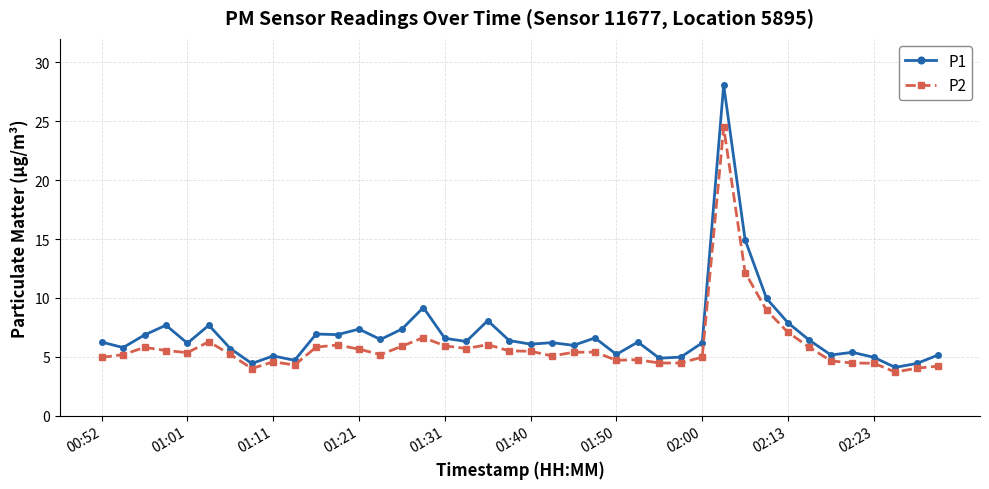

True or false: P2 has more than 2 points higher than both neighbors.

True